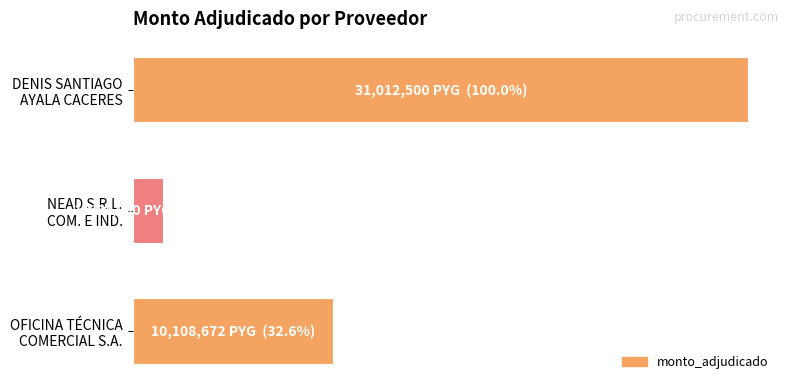

What is the sum of all values?

42681172